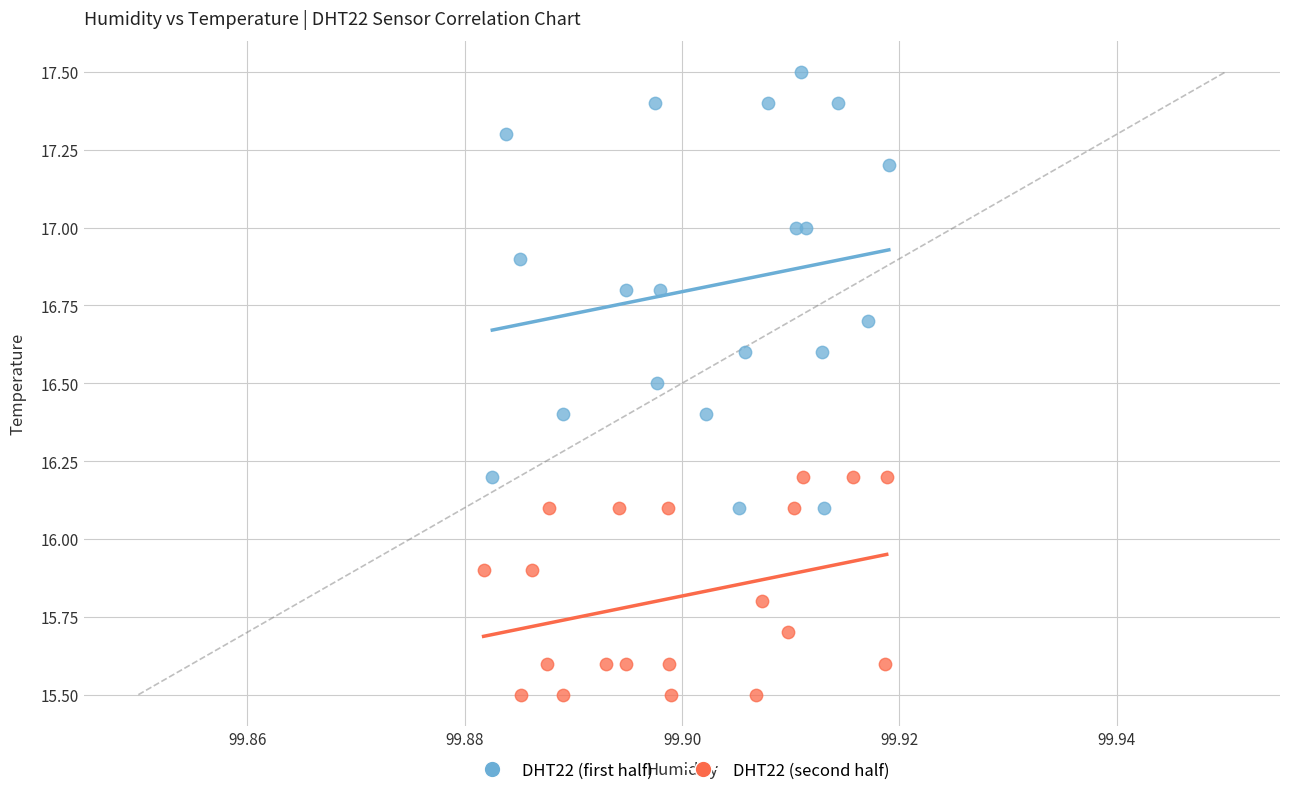

What are all the series names shown in the legend?

DHT22 (first half), DHT22 (second half)